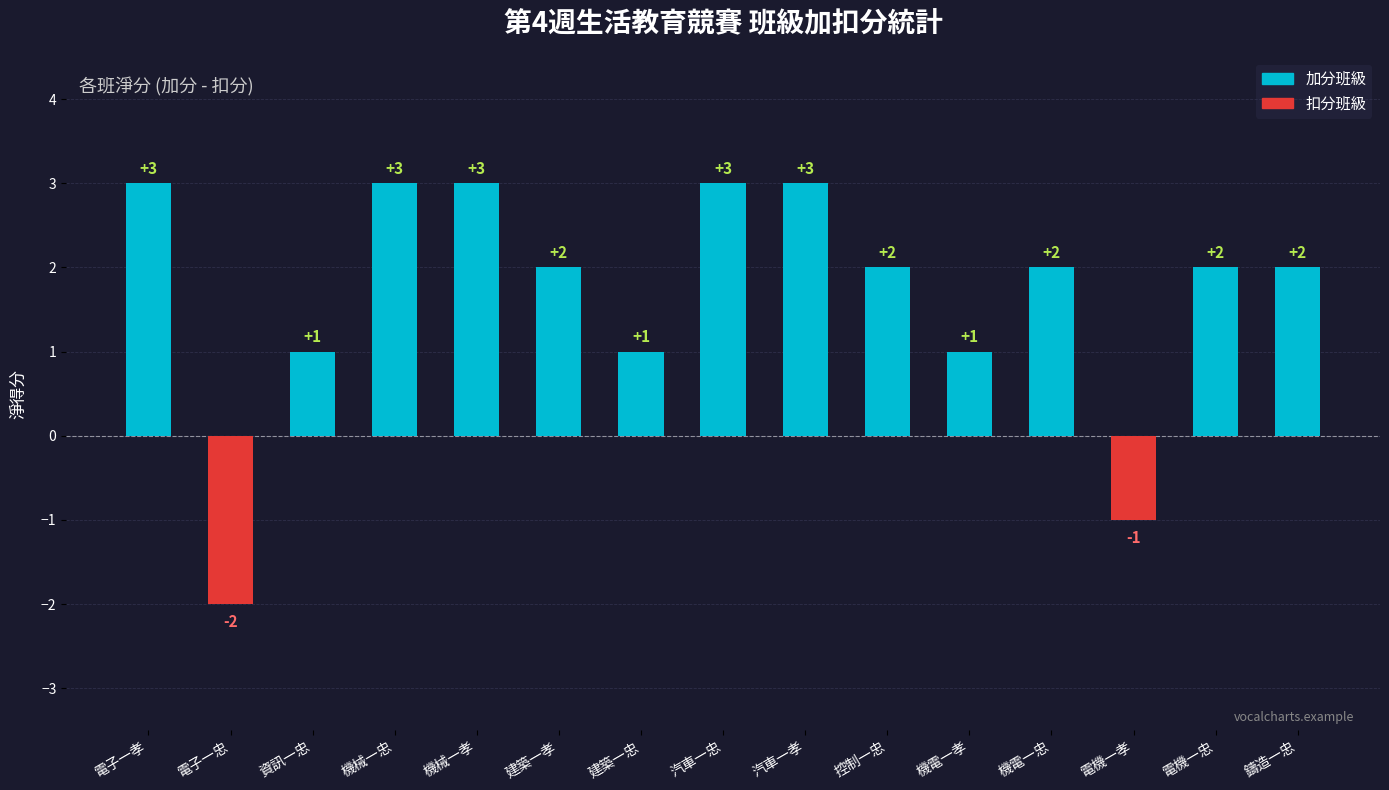

What is the ratio of the value at 機械一忠 to the value at 電機一忠?

1.5